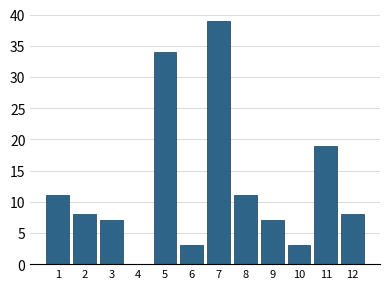

Reading left to right, extract all data points from this chart.

1=11	2=8	3=7	4=0	5=34	6=3	7=39	8=11	9=7	10=3	11=19	12=8